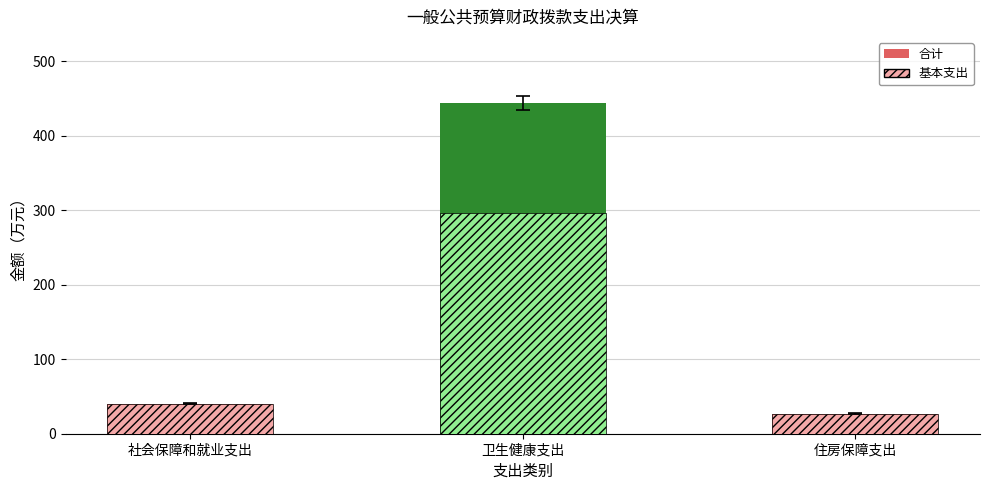

What is the highest value of the 基本支出 series?

296.7